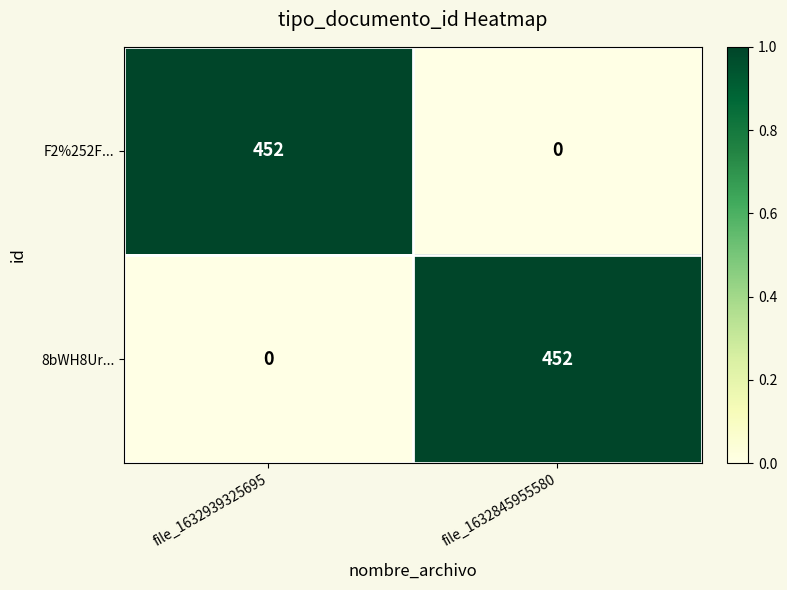

What is the spread (max minus min) of values at file_1632845955580?

452